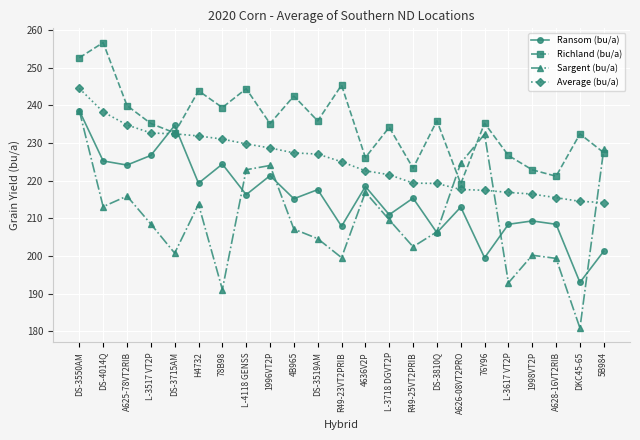

At how many categories does at least one series exceed 217?

23